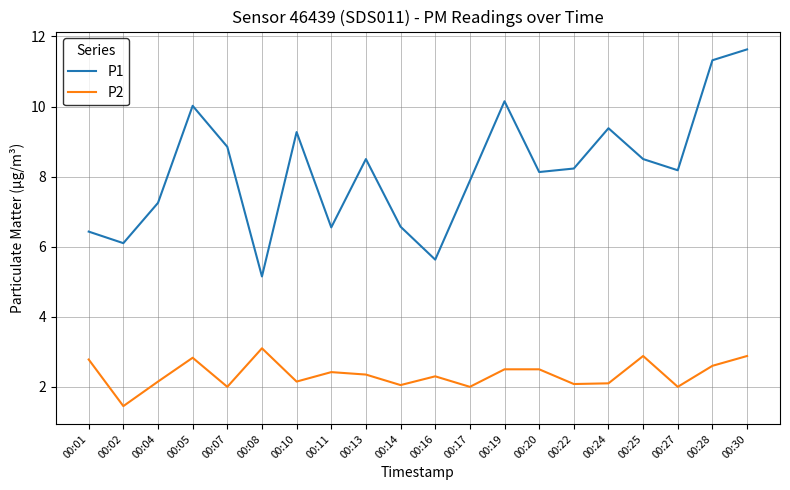

At which category does P2 reach its first local peak?

00:05